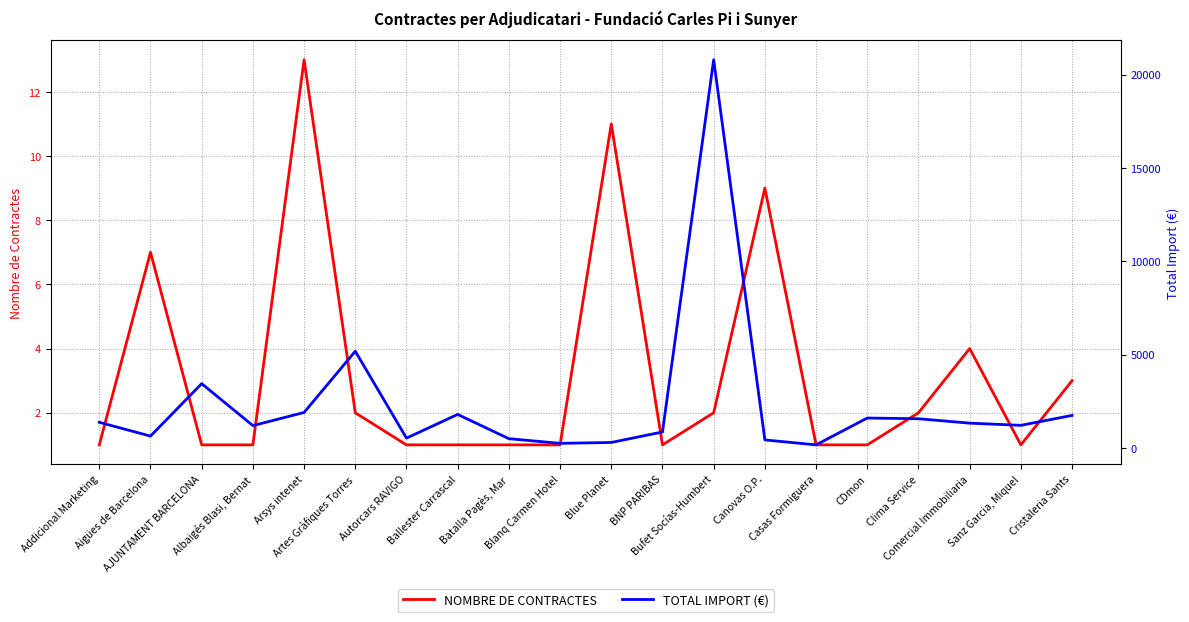

Reading left to right, extract all data points from this chart.

NOMBRE DE CONTRACTES: Addicional Marketing=1.0	Aigües de Barcelona=7.0	AJUNTAMENT BARCELONA=1.0	Albaigés Blasi, Bernat=1.0	Arsys intenet=13.0	Artes Gràfiques Torres=2.0	Autorcars RAVIGO=1.0	Ballester Carrascal=1.0	Batalla Pagès, Mar=1.0	Blanq Carmen Hotel=1.0	Blue Planet=11.0	BNP PARIBAS=1.0	Bufet Socías-Humbert=2.0	Canovas O.P.=9.0	Casas Formiguera=1.0	CDmon=1.0	Clima Service=2.0	Comercial Immobiliaria=4.0	Sanz Garcia, Miquel=1.0	Cristaleria Sants=3.0
TOTAL IMPORT (€): Addicional Marketing=1378.2	Aigües de Barcelona=638.2	AJUNTAMENT BARCELONA=3448.5	Albaigés Blasi, Bernat=1200.0	Arsys intenet=1904.8	Artes Gràfiques Torres=5186.1	Autorcars RAVIGO=530.0	Ballester Carrascal=1800.0	Batalla Pagès, Mar=500.0	Blanq Carmen Hotel=250.5	Blue Planet=297.5	BNP PARIBAS=859.2	Bufet Socías-Humbert=20804.8	Canovas O.P.=434.1	Casas Formiguera=168.8	CDmon=1606.9	Clima Service=1568.8	Comercial Immobiliaria=1331.9	Sanz Garcia, Miquel=1215.3	Cristaleria Sants=1746.8